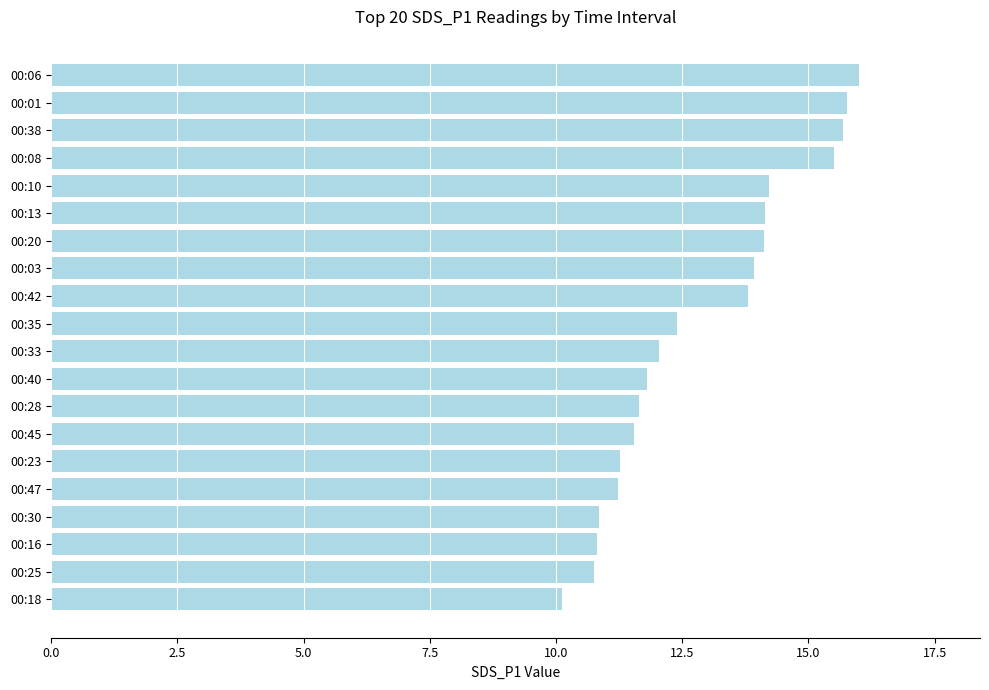

What is the change in value from 00:20 to 00:25?

-3.4